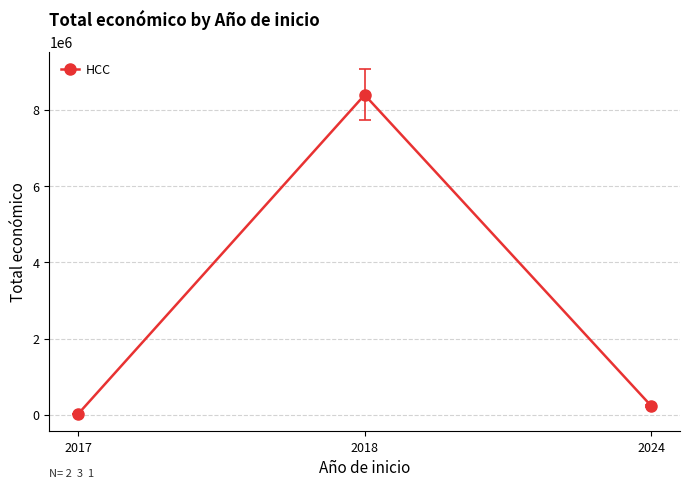

Reading left to right, list all the values displayed in this chart.

2017=14999	2018=8399841	2024=228516